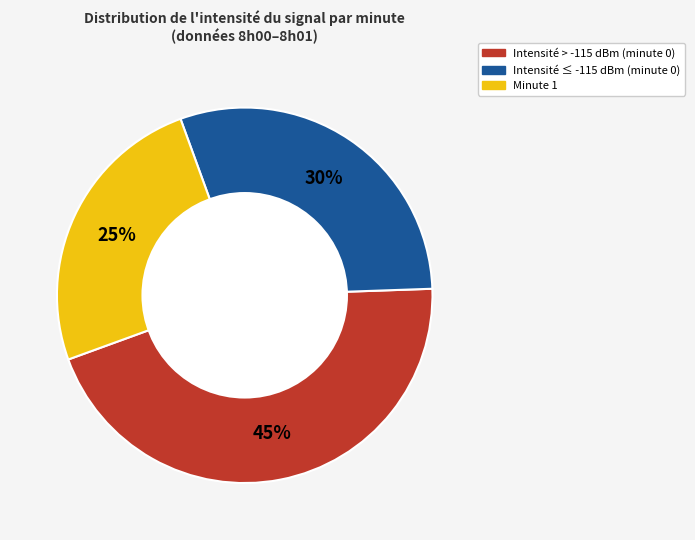

Count the number of slices in the pie.

3